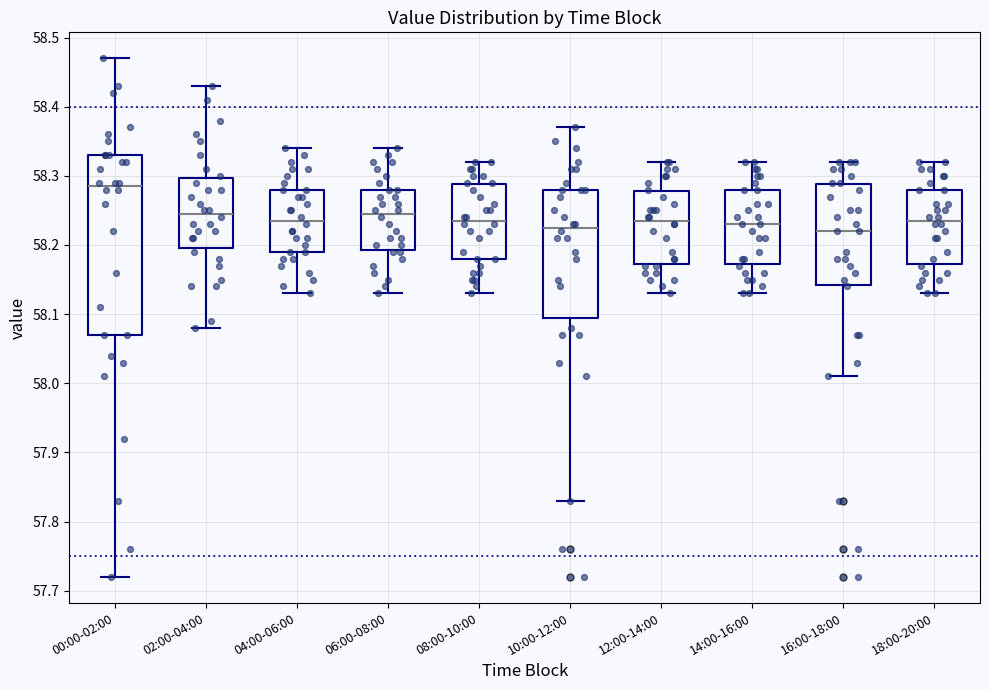

Which box has the highest median line?

00:00-02:00